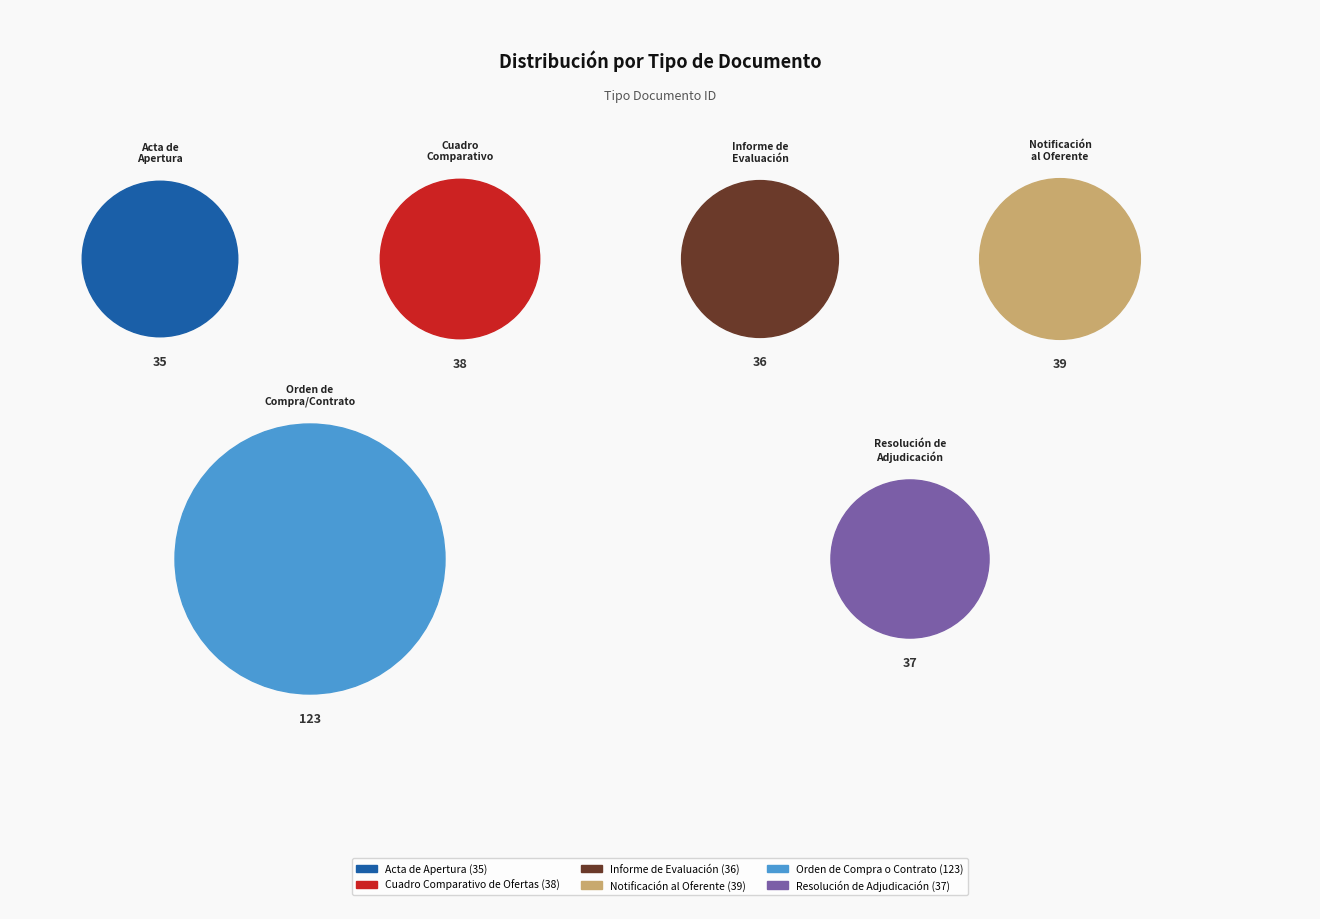

What is the largest slice in the pie chart?

Orden de Compra o Contrato